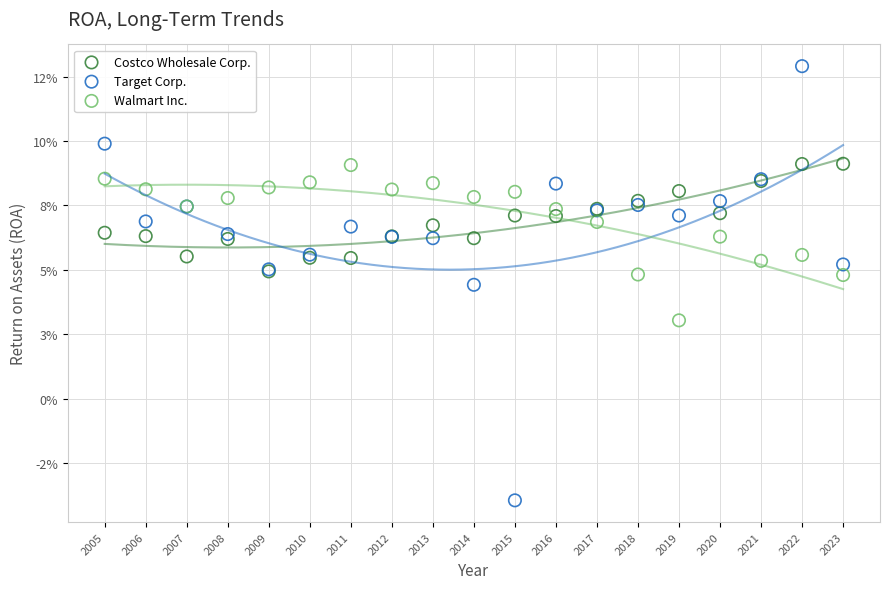

Which series has the widest spread of Y values?

Target Corp.